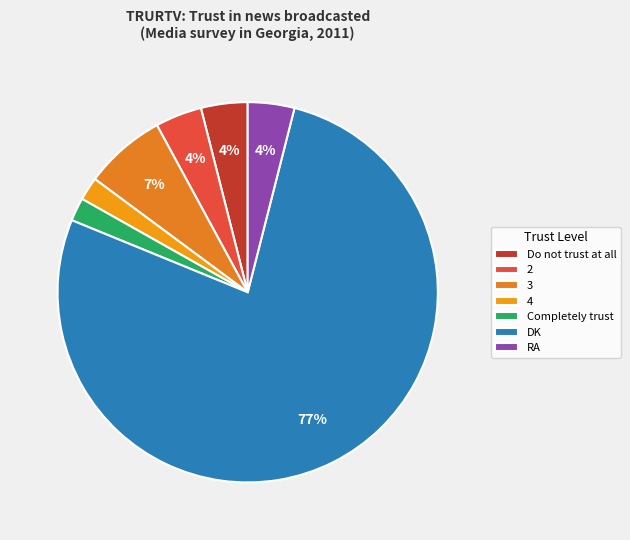

How many slices are in this pie chart?

7